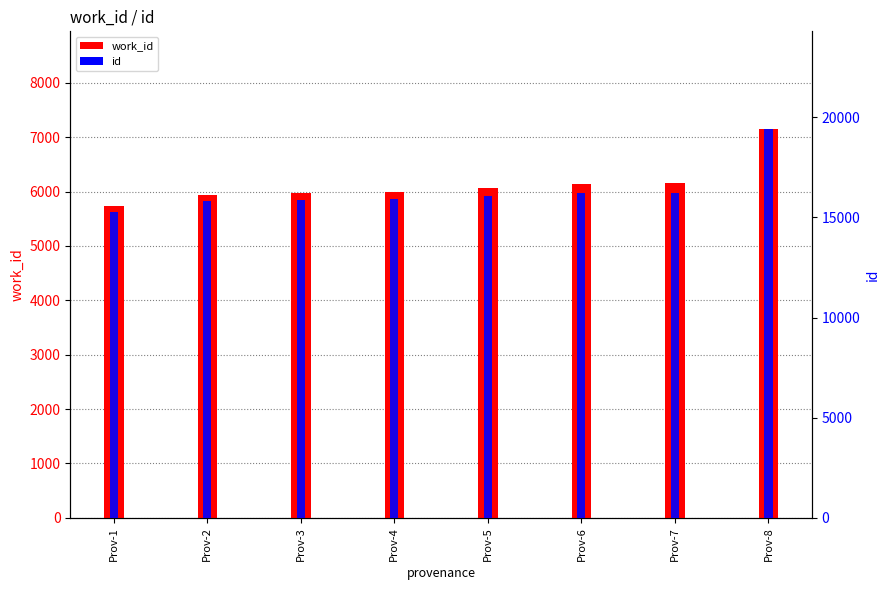

What is the difference between the maximum and minimum values in the id series?

4152